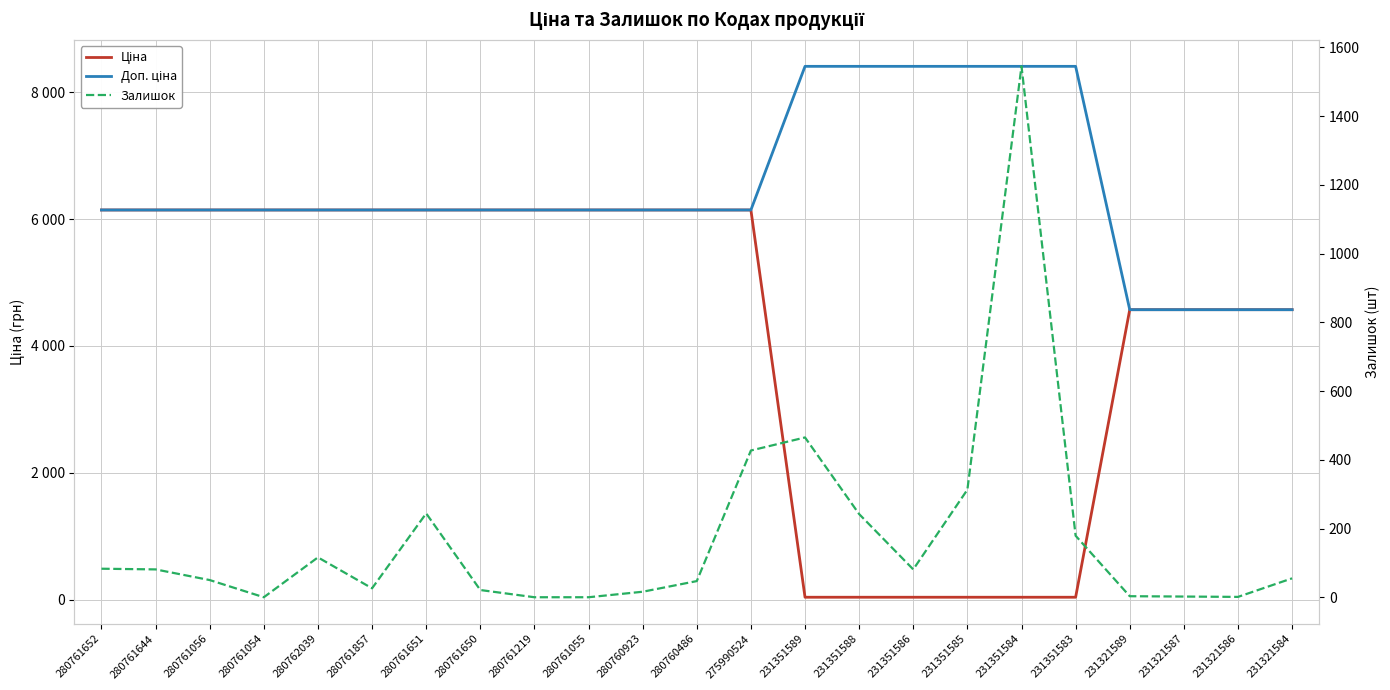

True or false: Ціна has more than 1 points higher than both neighbors.

False